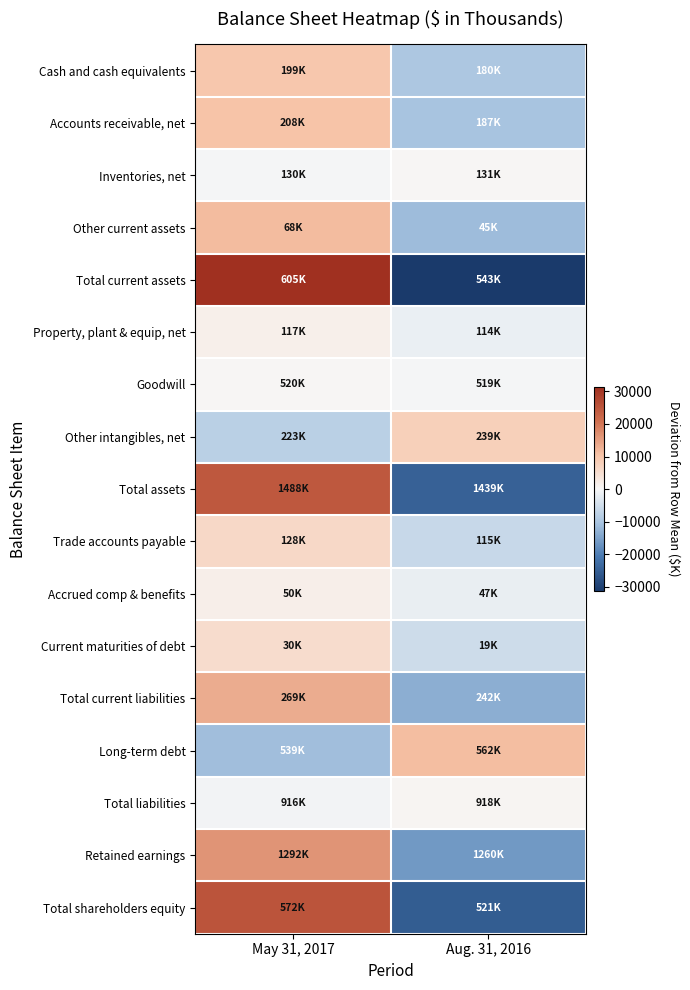

Rank the series at May 31, 2017 from lowest to highest value.

Long-term debt, Other intangibles, net, Total liabilities, Inventories, net, Goodwill, Property, plant & equip, net, Accrued comp & benefits, Current maturities of debt, Trade accounts payable, Cash and cash equivalents, Accounts receivable, net, Other current assets, Total current liabilities, Retained earnings, Total assets, Total shareholders equity, Total current assets